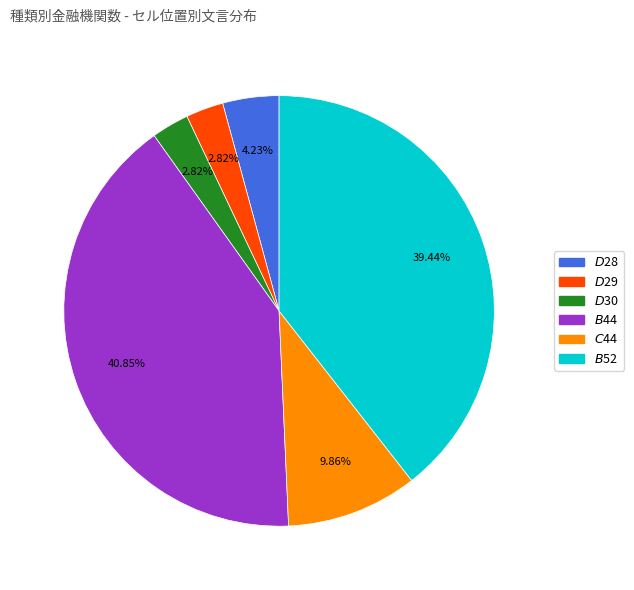

What percentage is the $B$44 slice, to the nearest percent?

41%